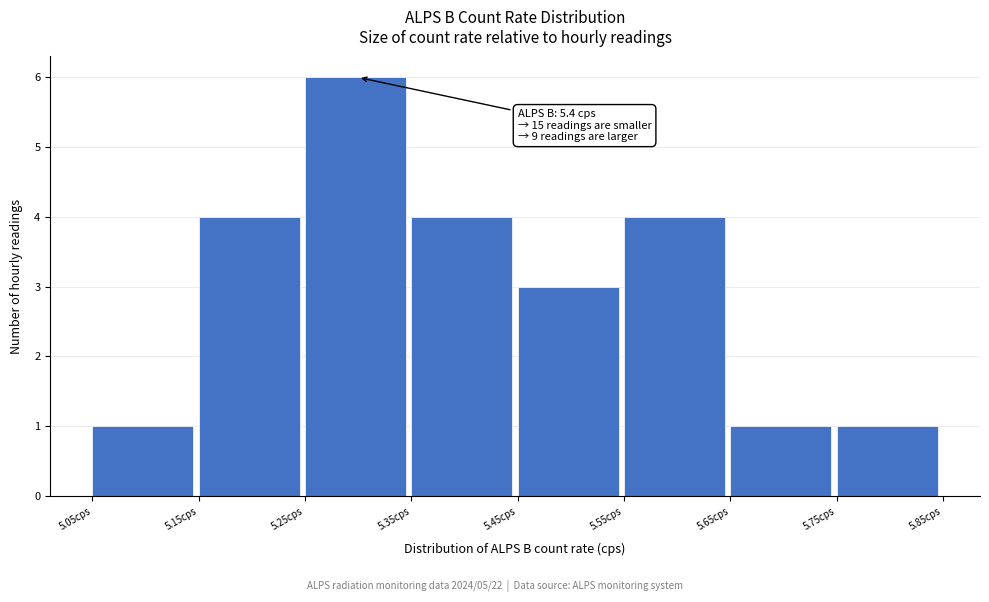

Which range on the x-axis has the tallest bar?

5.25 to 5.35